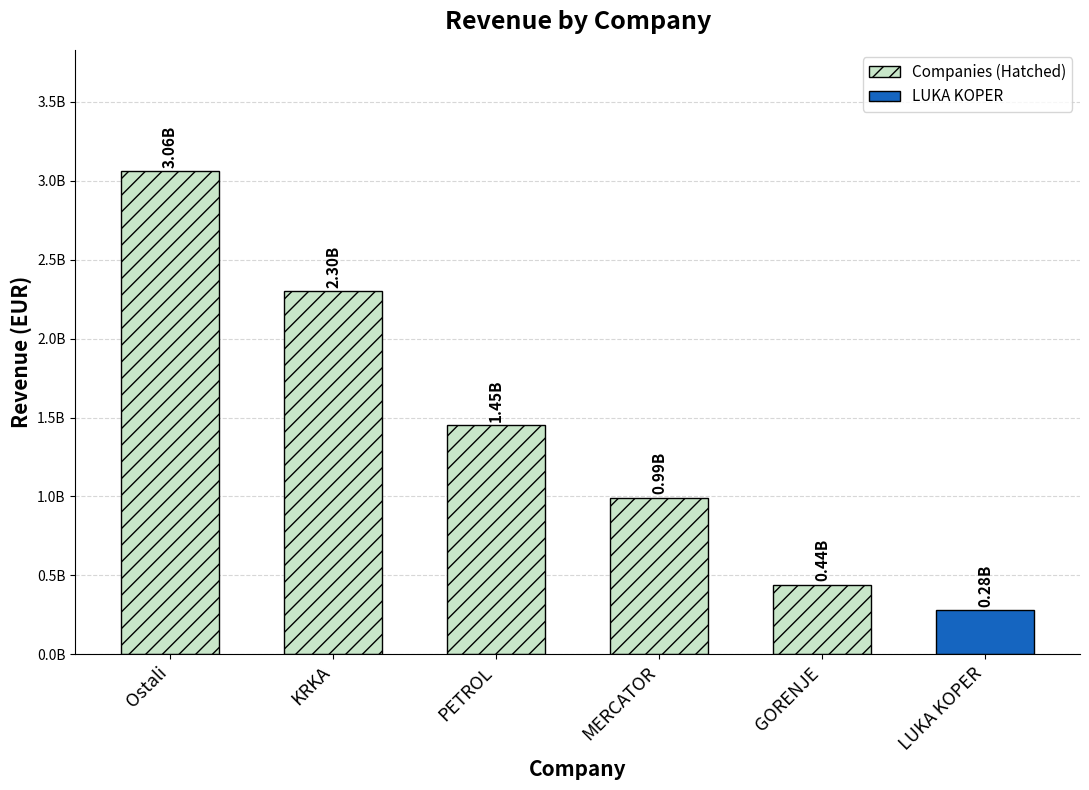

What is the label of the 1st bar from the right?

LUKA KOPER